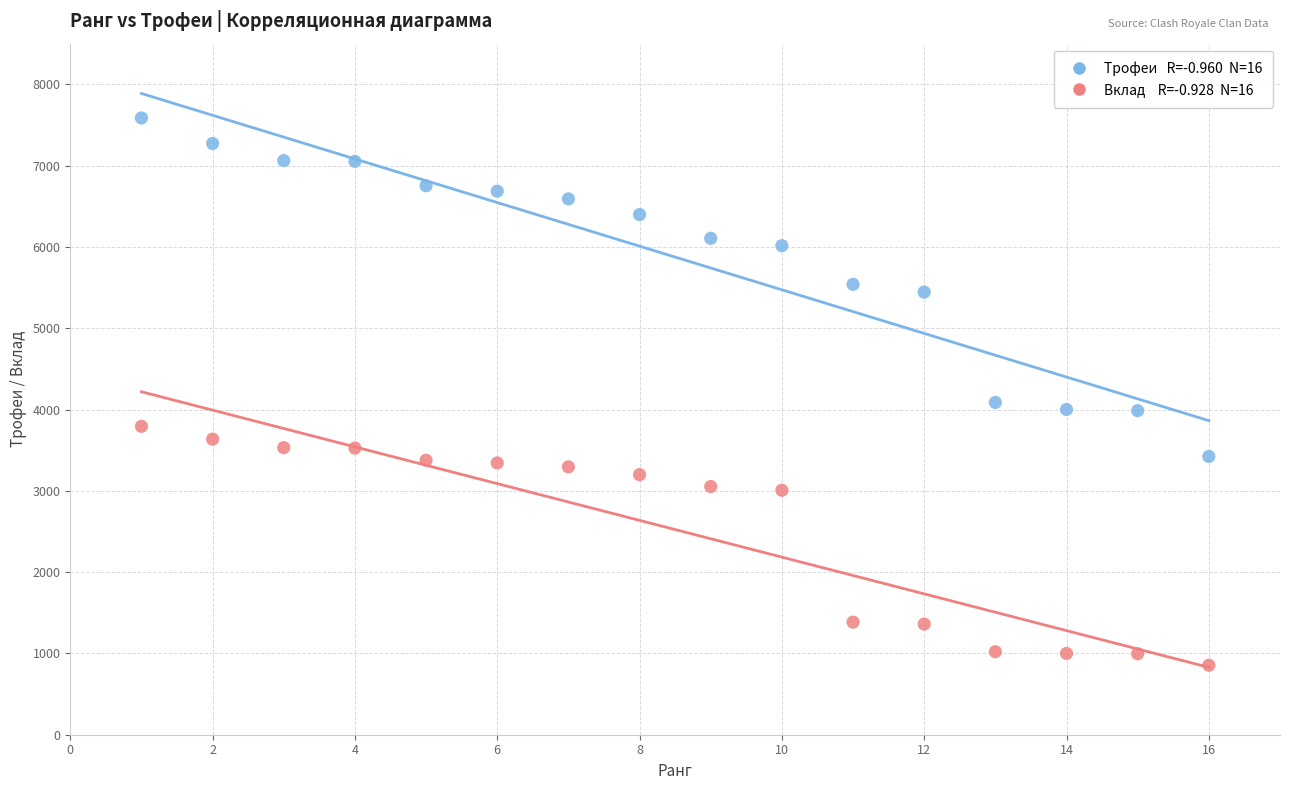

Across all series, what Y value is closest to 4220?

4087